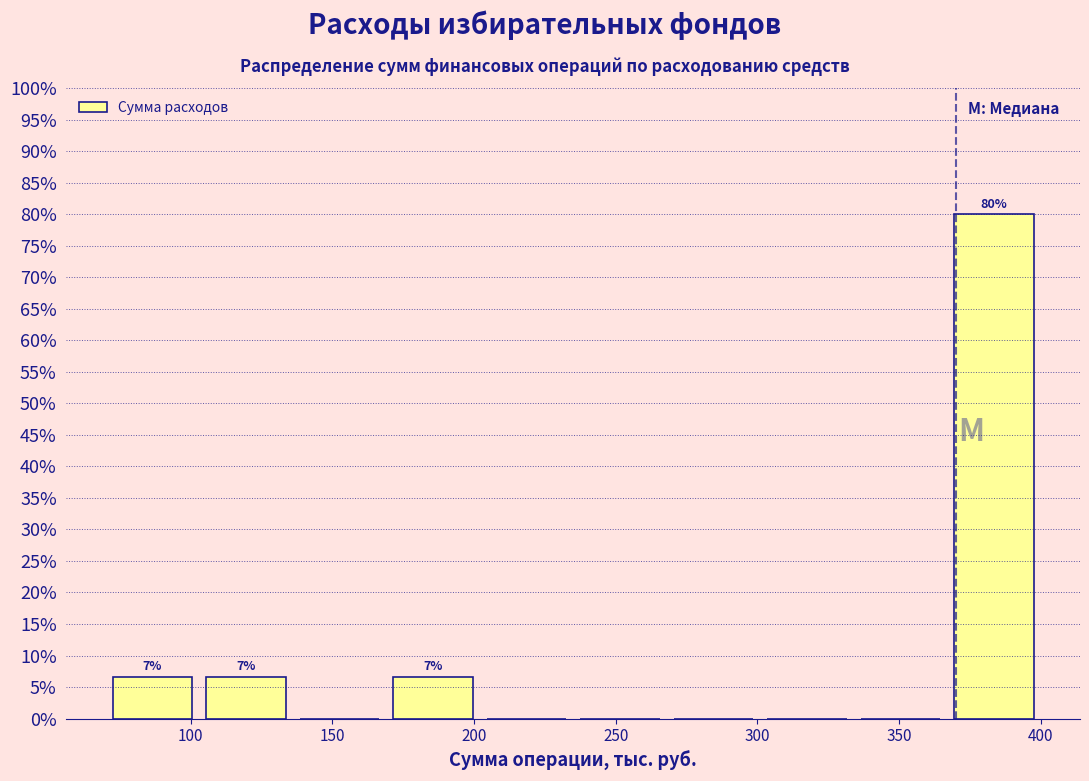

Which range on the x-axis has the tallest bar?

367 to 400